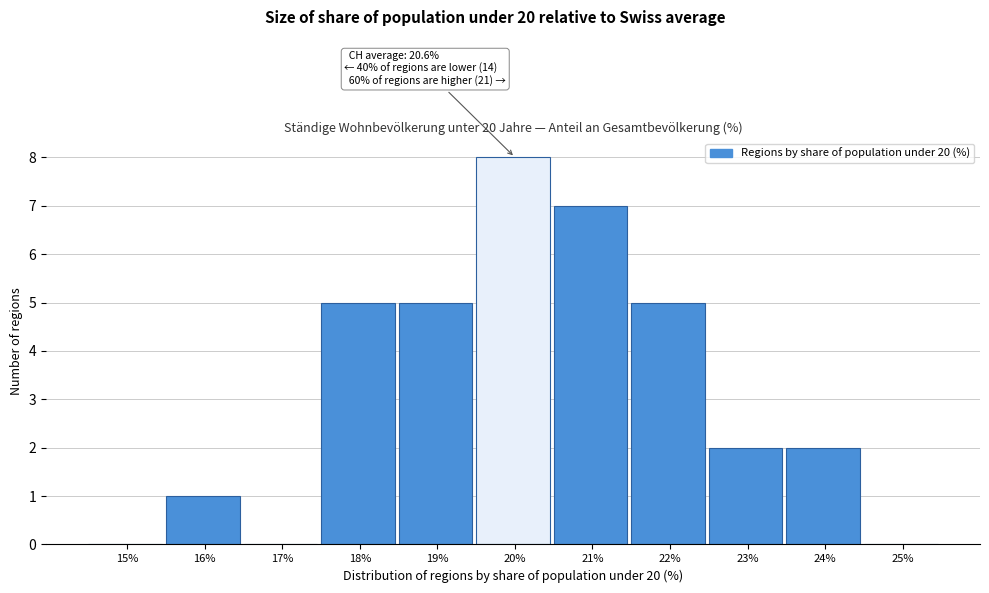

Reading left to right, list all the values displayed in this chart.

15%=0	16%=1	17%=0	18%=5	19%=5	20%=8	21%=7	22%=5	23%=2	24%=2	25%=0